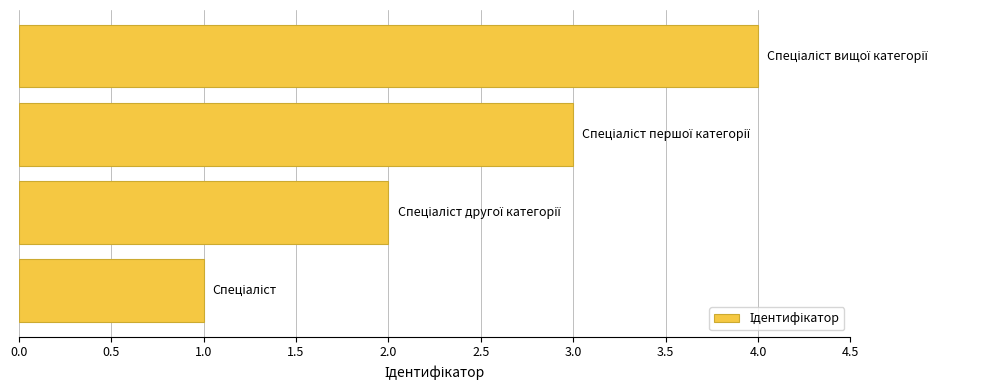

How many data points does each series have?

4